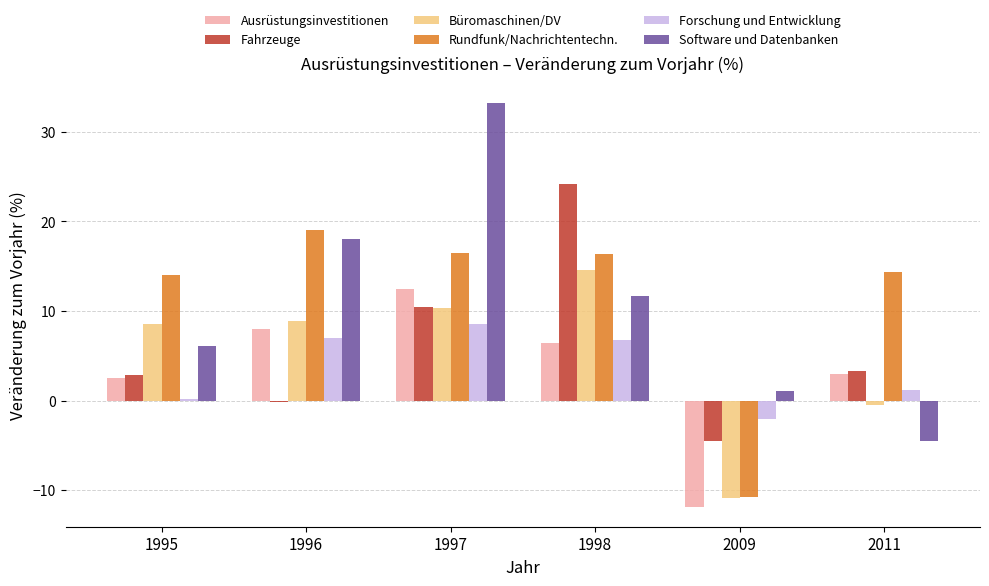

List the series in order of their peak value, lowest first.

Forschung und Entwicklung, Ausrüstungsinvestitionen, Büromaschinen/DV, Rundfunk/Nachrichtentechn., Fahrzeuge, Software und Datenbanken